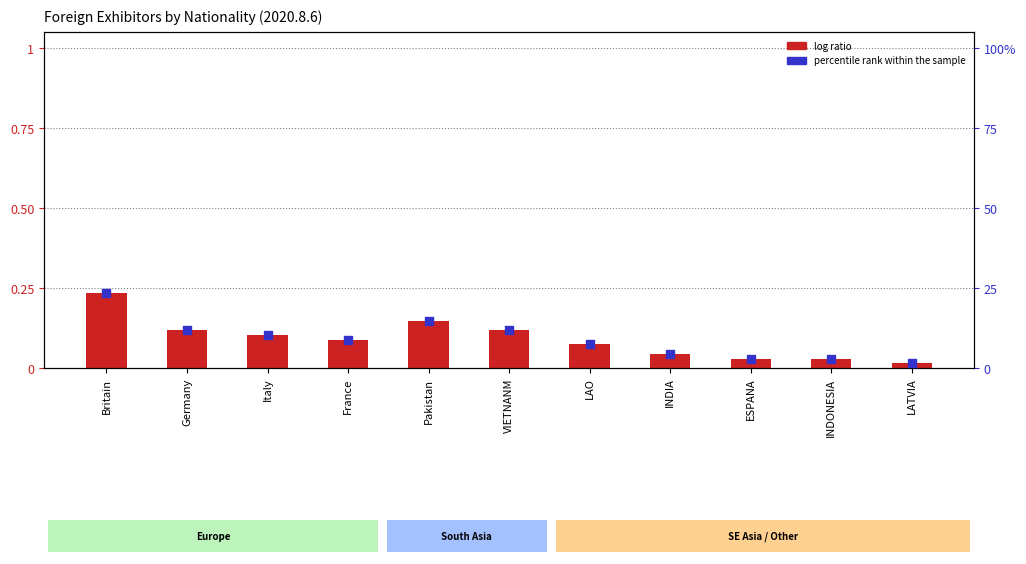

Which series has the widest spread of Y values?

percentile rank within the sample